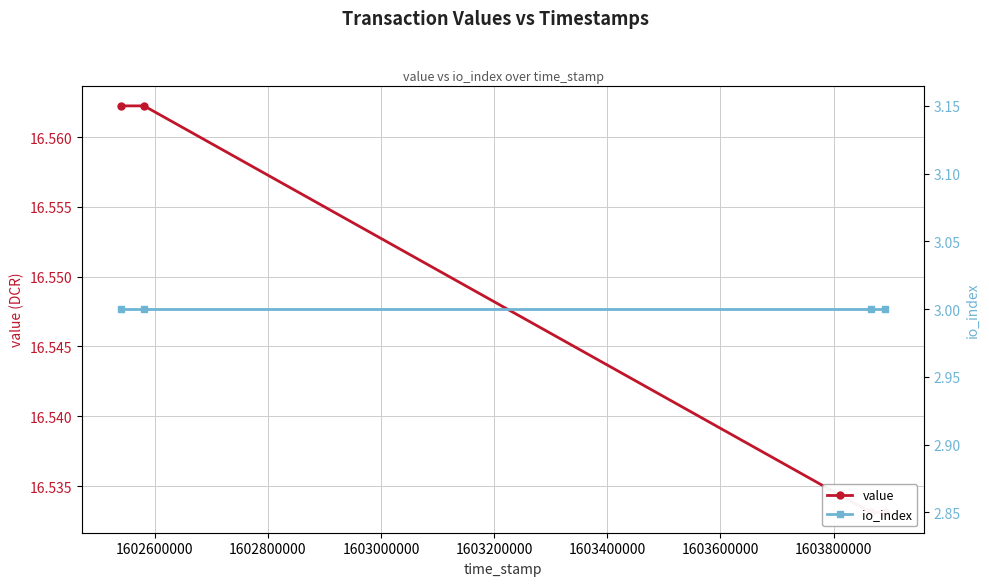

Reading left to right, what are all the values shown in this chart?

value: 1602400000=16.6	1602600000=16.6	1602800000=16.5	1603000000=16.5
io_index: 1602400000=3.0	1602600000=3.0	1602800000=3.0	1603000000=3.0